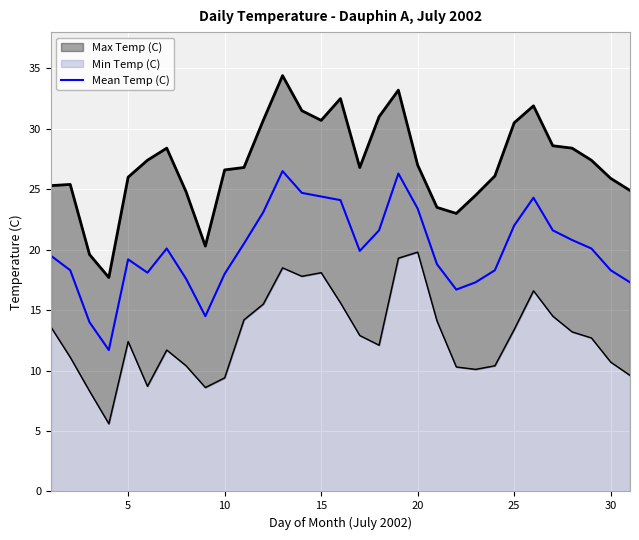

What is the highest value of the Mean Temp (C) series?

26.5